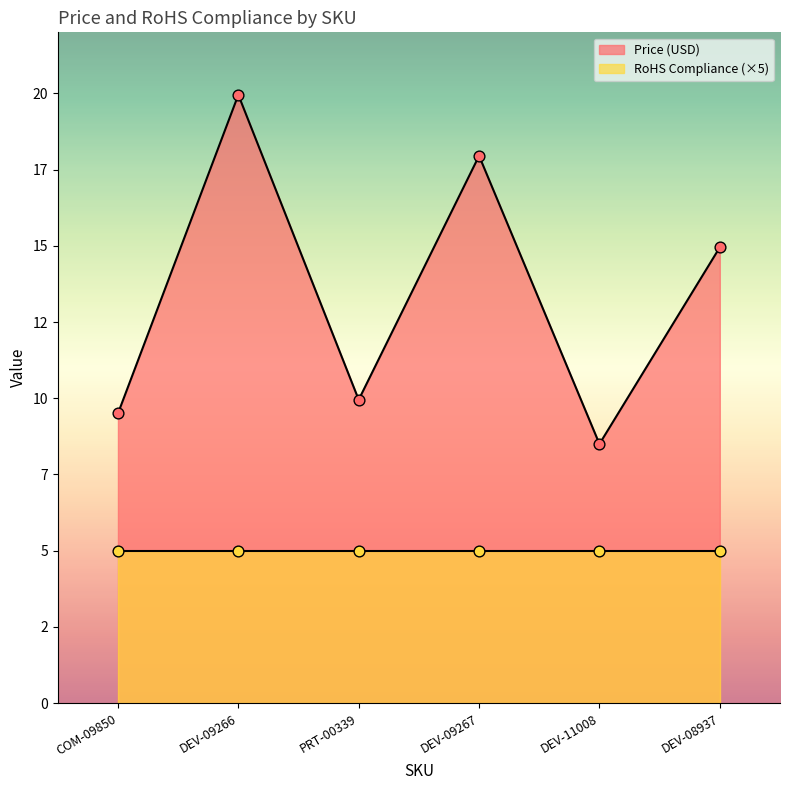

What is the change in value from DEV-09266 to PRT-00339?

-10.0